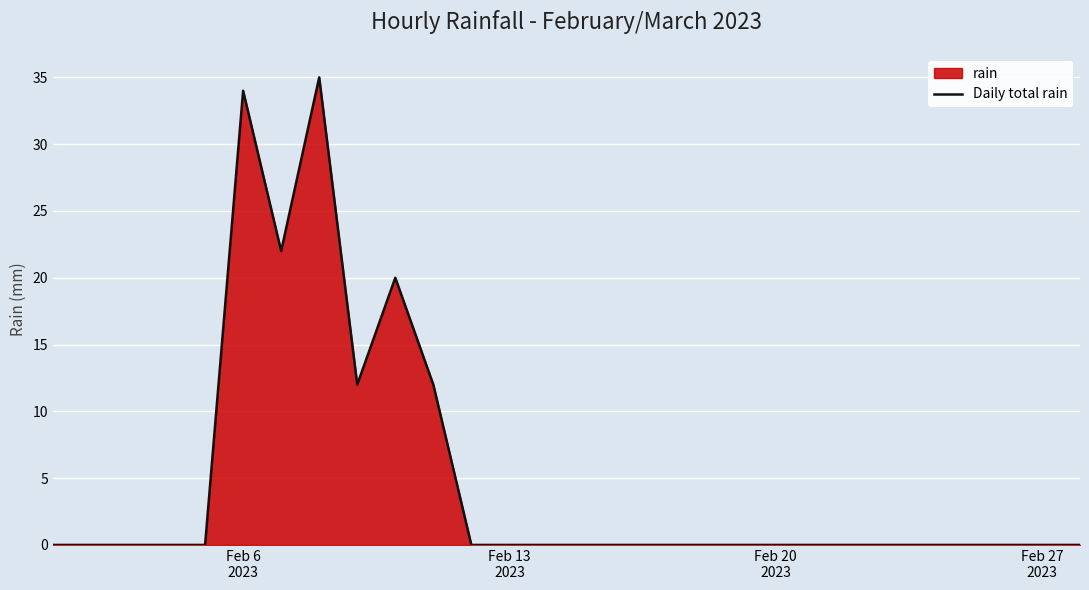

What is the difference between the maximum and minimum values?

35